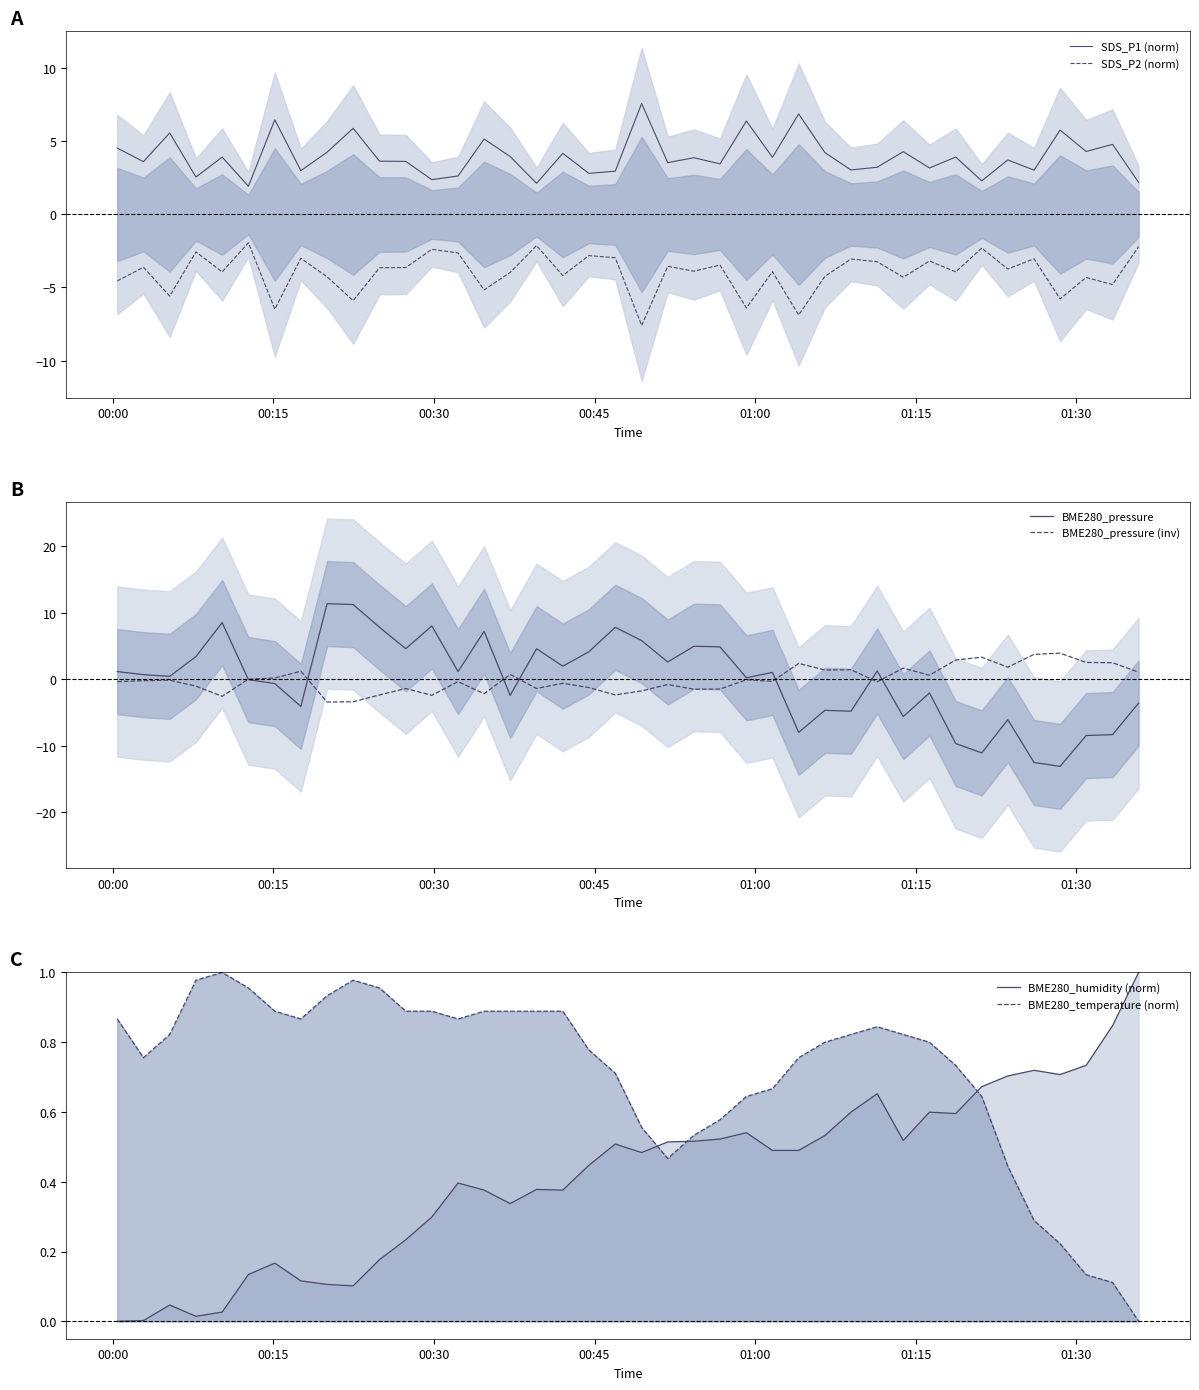

True or false: SDS_P1 (norm) and SDS_P2 (norm) intersect in this chart.

False